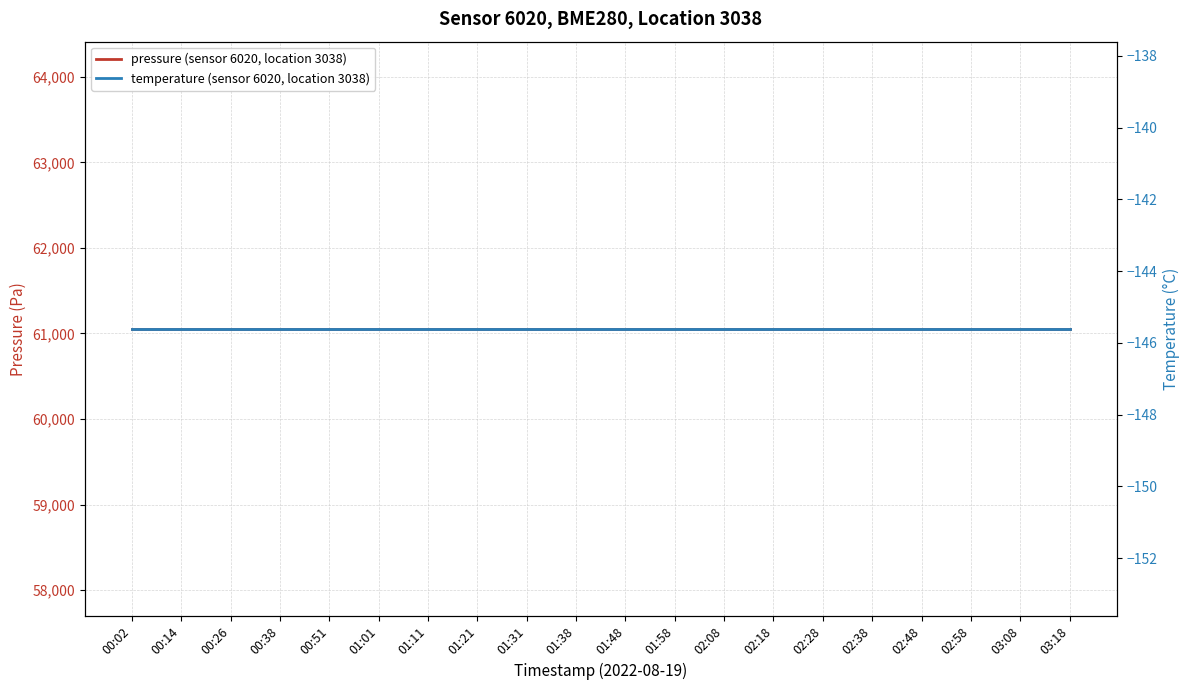

Between 01:21 and 02:28, which series saw the biggest shift?

pressure (sensor 6020, location 3038)